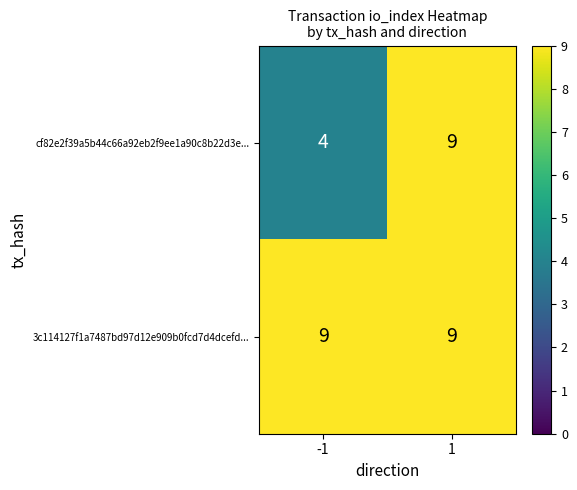

Which series has the largest total across all categories?

3c114127f1a7487bd97d12e909b0fcd7d4dcefd...